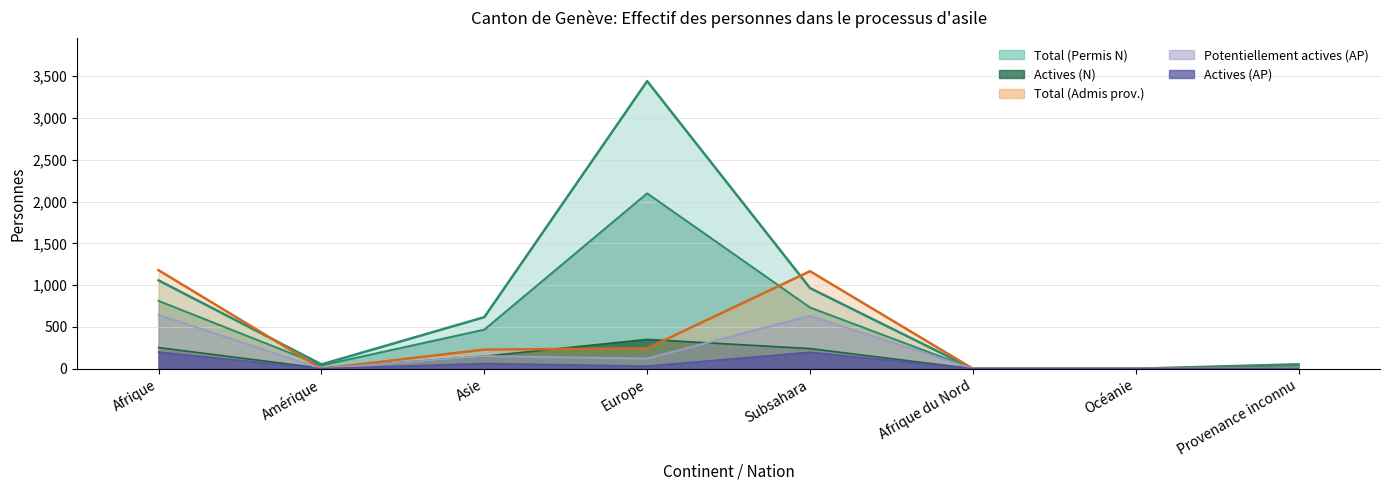

What is the total value across all series at Asie?

1676